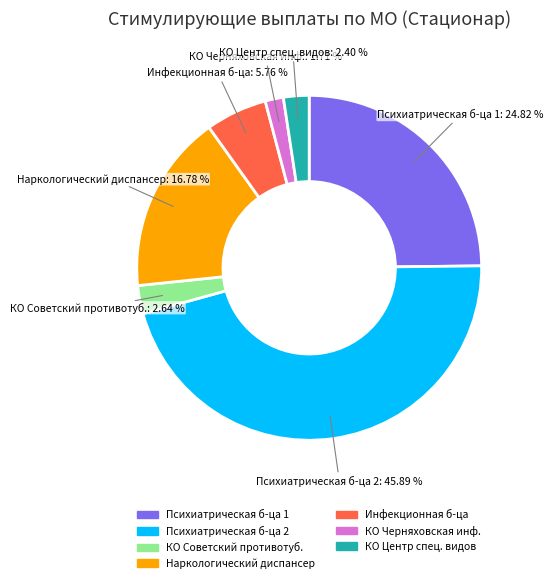

Count the number of slices in the pie.

7